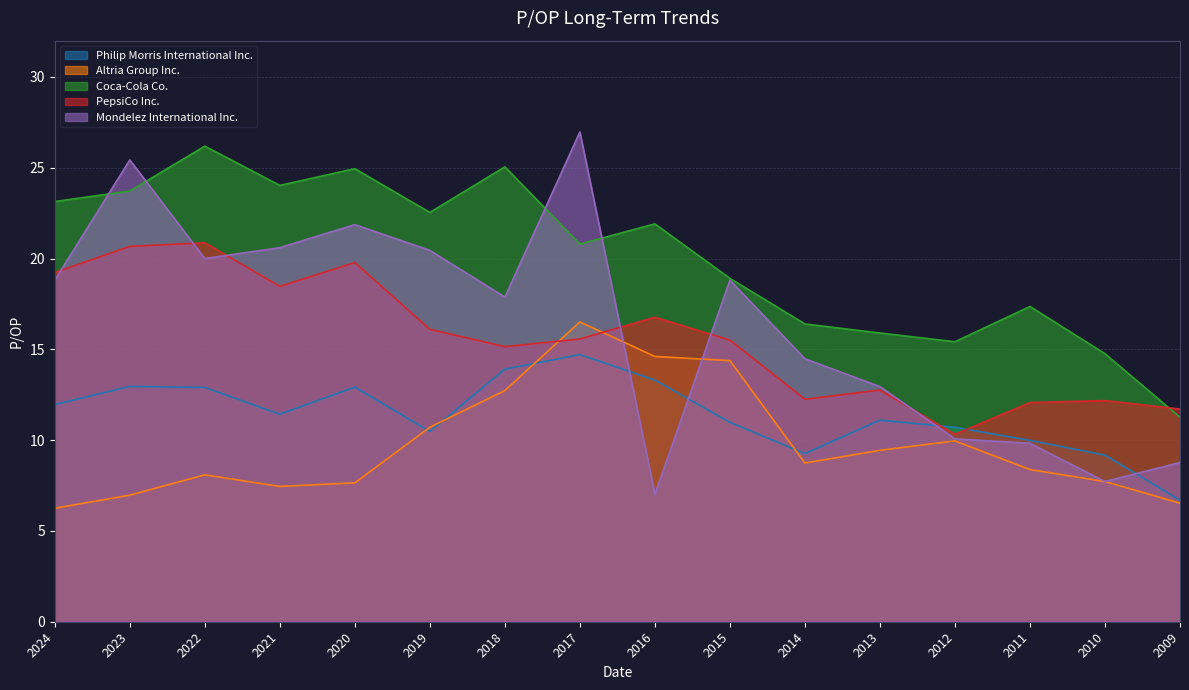

How many intersections are there between Philip Morris International Inc. and PepsiCo Inc.?

2